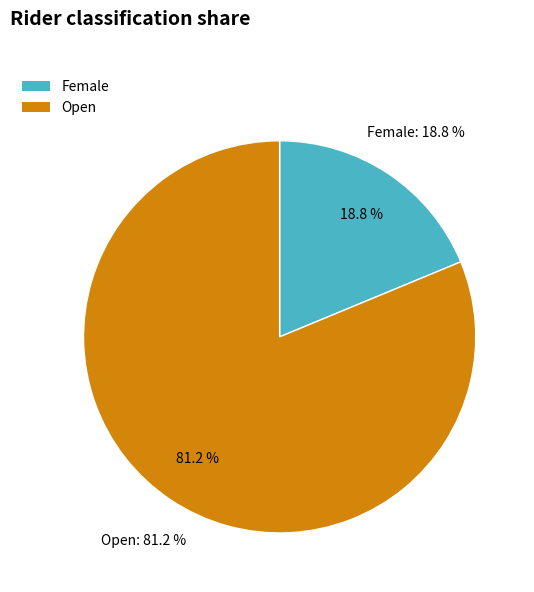

To the nearest percent, what is the average slice percentage?

50%